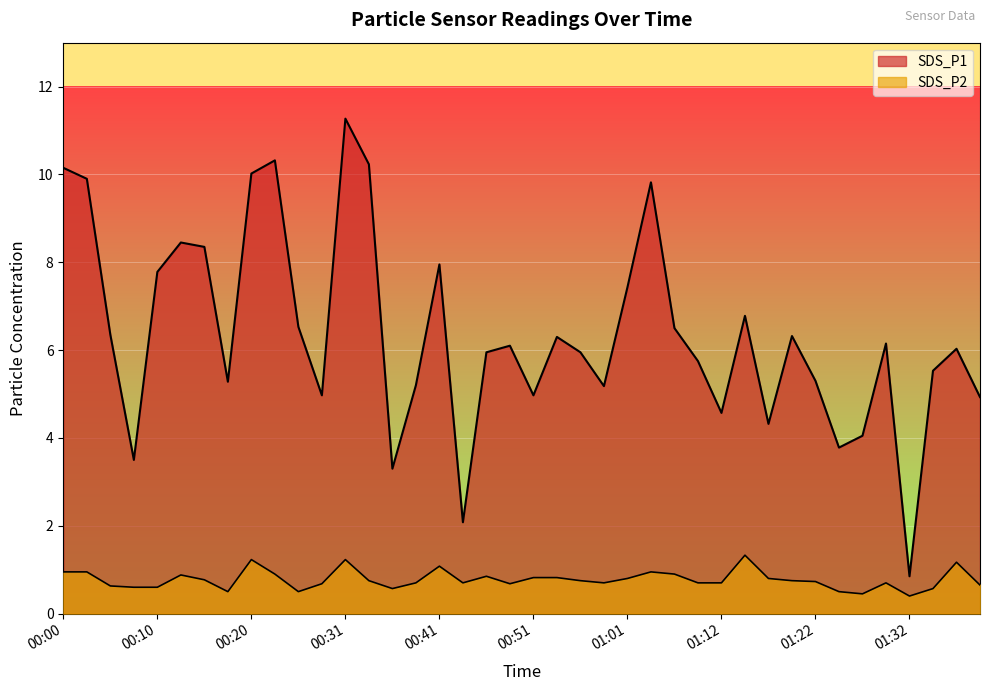

True or false: SDS_P2 and SDS_P1 intersect in this chart.

False